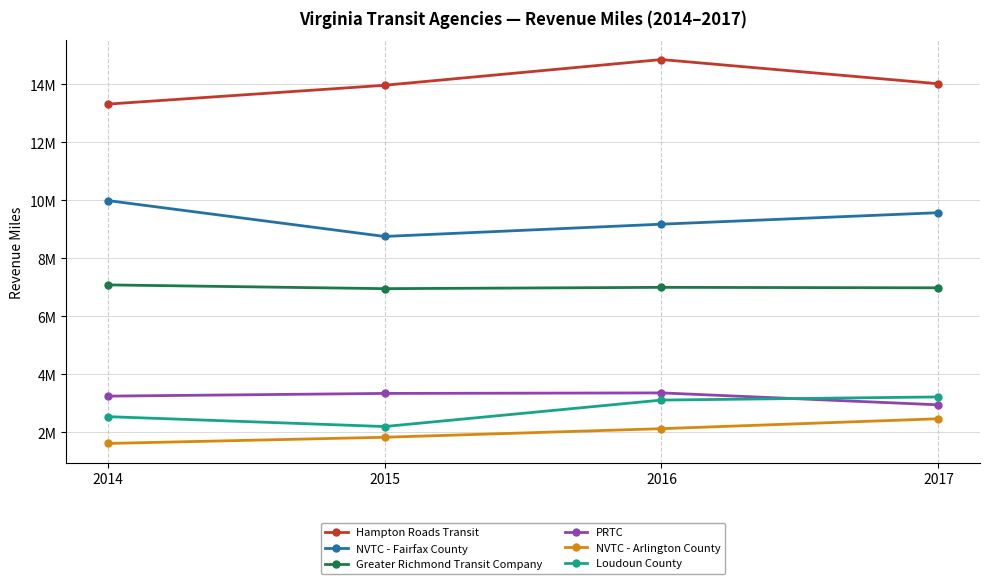

Does the chart have visible grid lines?

Yes